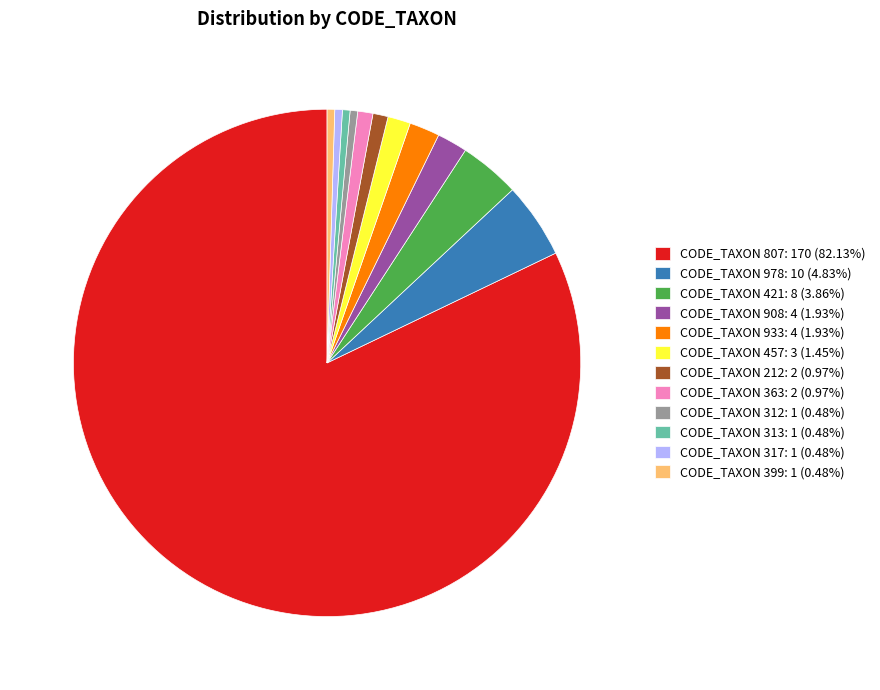

What is the ratio of the value at CODE_TAXON 933: 4 (1.93%) to the value at CODE_TAXON 978: 10 (4.83%)?

0.4